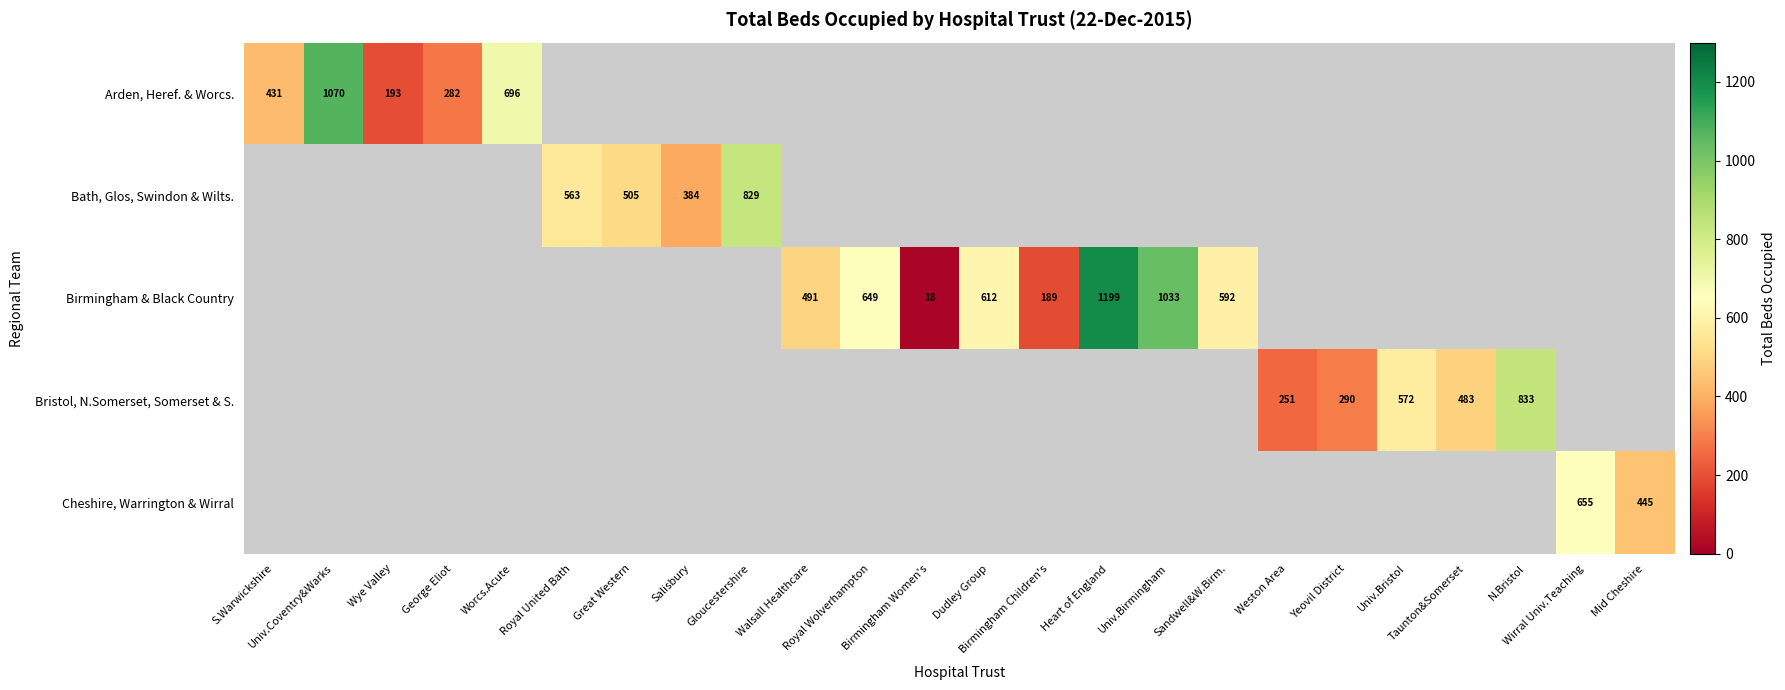

Which category has the lowest value across all series?

Birmingham Women's